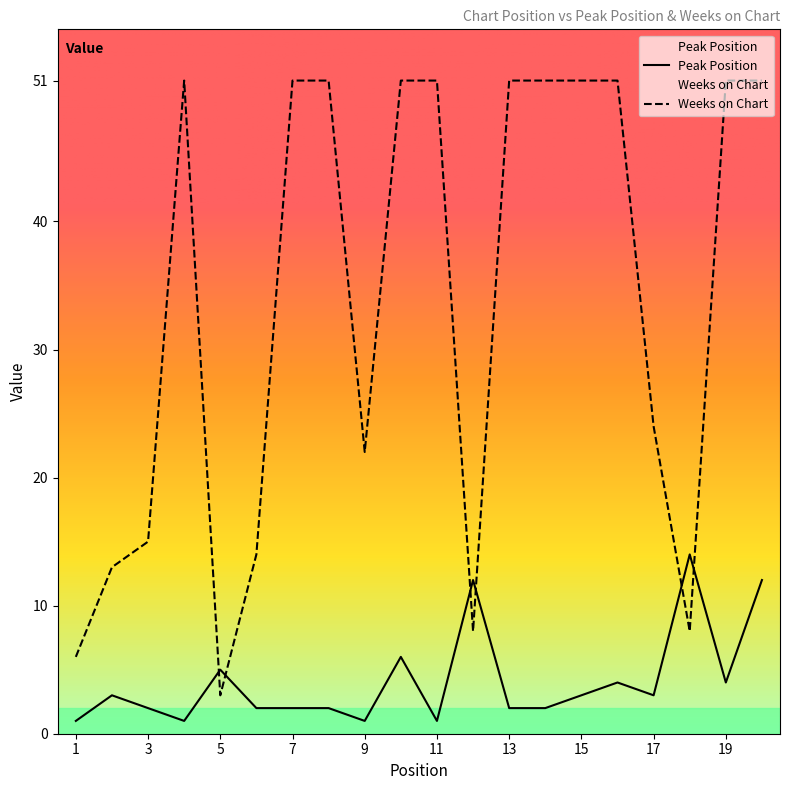

After their last crossing, which series has the higher values: Peak Position or Weeks on Chart?

Weeks on Chart